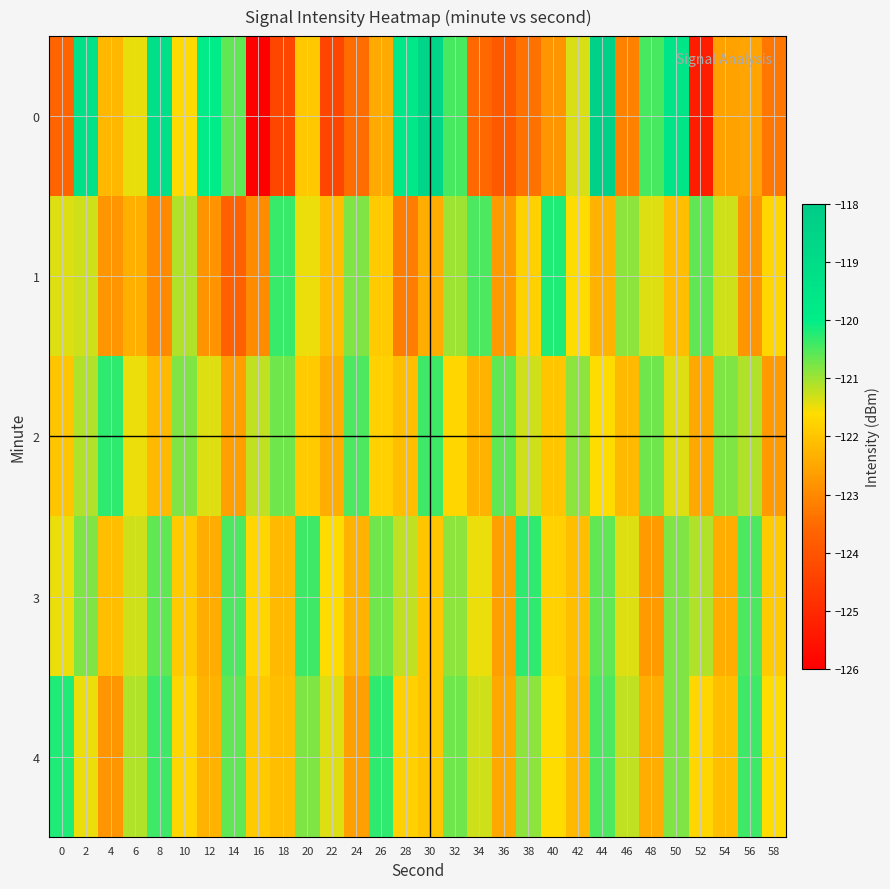

Reading left to right, extract all data points from this chart.

0: 0=-123.6	2=-119.3	4=-122.2	6=-121.4	8=-119.2	10=-121.7	12=-119.9	14=-120.6	16=-126.0	18=-124.3	20=-122.0	22=-124.3	24=-123.5	26=-122.4	28=-119.7	30=-118.6	32=-120.4	34=-123.6	36=-123.9	38=-123.4	40=-122.8	42=-121.4	44=-118.3	46=-123.1	48=-120.4	50=-119.5	52=-125.3	54=-122.6	56=-122.5	58=-123.3
1: 0=-121.4	2=-121.3	4=-122.8	6=-122.4	8=-123.0	10=-121.1	12=-122.8	14=-123.7	16=-122.9	18=-120.4	20=-121.5	22=-122.1	24=-120.8	26=-121.9	28=-123.2	30=-122.4	32=-121.0	34=-120.5	36=-122.7	38=-121.8	40=-120.2	42=-121.6	44=-122.3	46=-120.9	48=-121.4	50=-122.1	52=-120.6	54=-121.3	56=-122.8	58=-121.7
2: 0=-122.0	2=-121.1	4=-120.3	6=-121.5	8=-122.2	10=-120.8	12=-121.4	14=-122.6	16=-121.2	18=-120.7	20=-121.9	22=-122.4	24=-120.5	26=-121.8	28=-122.1	30=-120.4	32=-121.7	34=-122.3	36=-120.6	38=-121.3	40=-122.0	42=-120.9	44=-121.6	46=-122.2	48=-120.7	50=-121.4	52=-122.5	54=-120.8	56=-121.1	58=-122.7
3: 0=-121.5	2=-120.8	4=-122.1	6=-121.3	8=-120.6	10=-121.9	12=-122.4	14=-120.5	16=-121.7	18=-122.2	20=-120.4	22=-121.6	24=-122.3	26=-120.7	28=-121.2	30=-122.0	32=-120.9	34=-121.5	36=-122.6	38=-120.3	40=-121.8	42=-122.1	44=-120.6	46=-121.4	48=-122.7	50=-120.8	52=-121.1	54=-122.4	56=-120.5	58=-121.9
4: 0=-120.2	2=-121.5	4=-122.8	6=-121.1	8=-120.4	10=-121.7	12=-122.3	14=-120.6	16=-121.9	18=-122.1	20=-120.8	22=-121.4	24=-122.6	26=-120.3	28=-121.8	30=-122.0	32=-120.7	34=-121.3	36=-122.5	38=-120.9	40=-121.6	42=-122.2	44=-120.5	46=-121.2	48=-122.4	50=-120.8	52=-121.7	54=-122.1	56=-120.4	58=-121.6